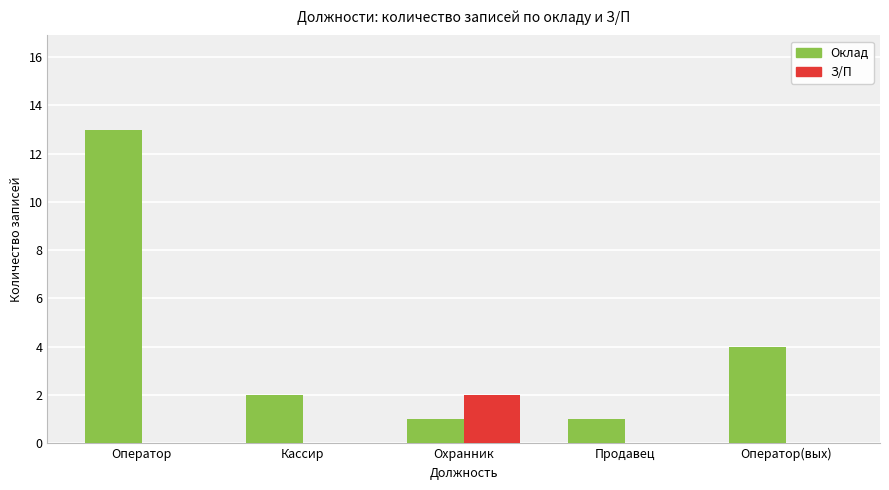

Between Оператор and Оператор(вых), which series saw the biggest shift?

Оклад